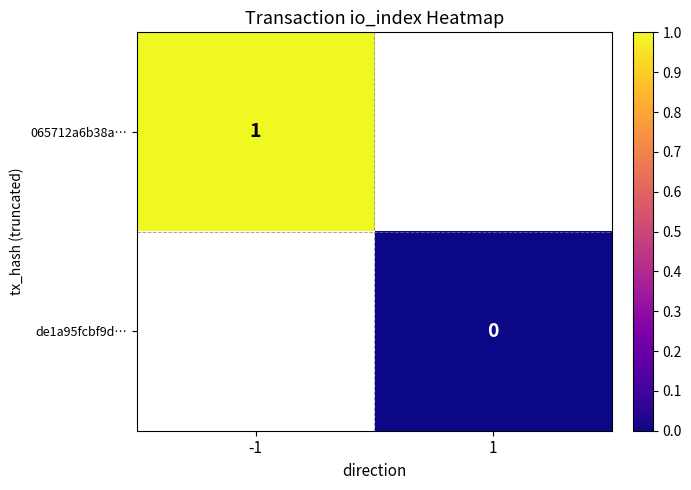

True or false: 065712a6b38a… has a value of 2 at -1.

False